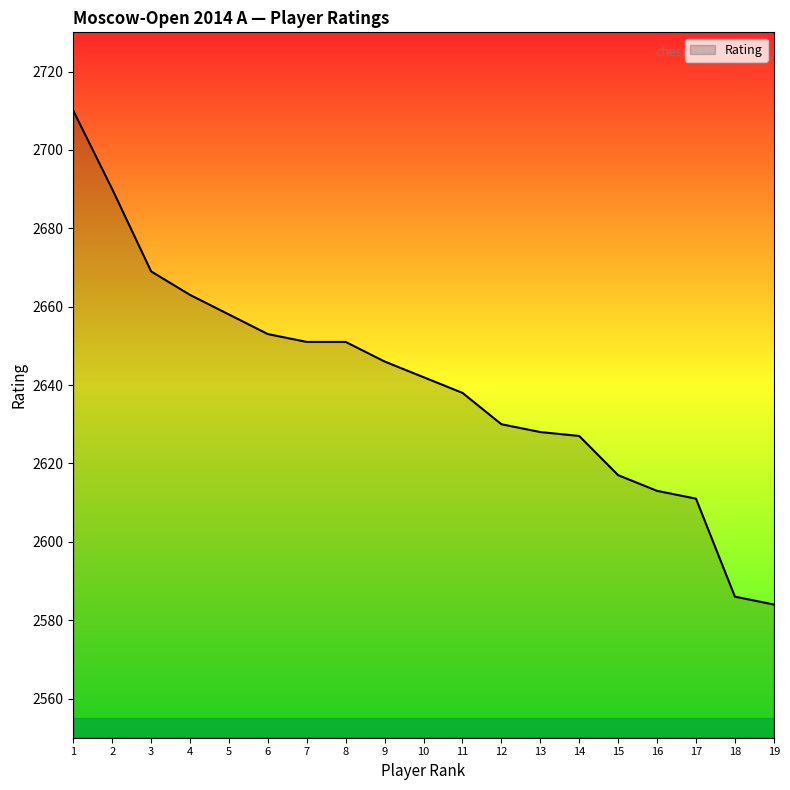

Does the chart display data point markers on the line(s)?

No